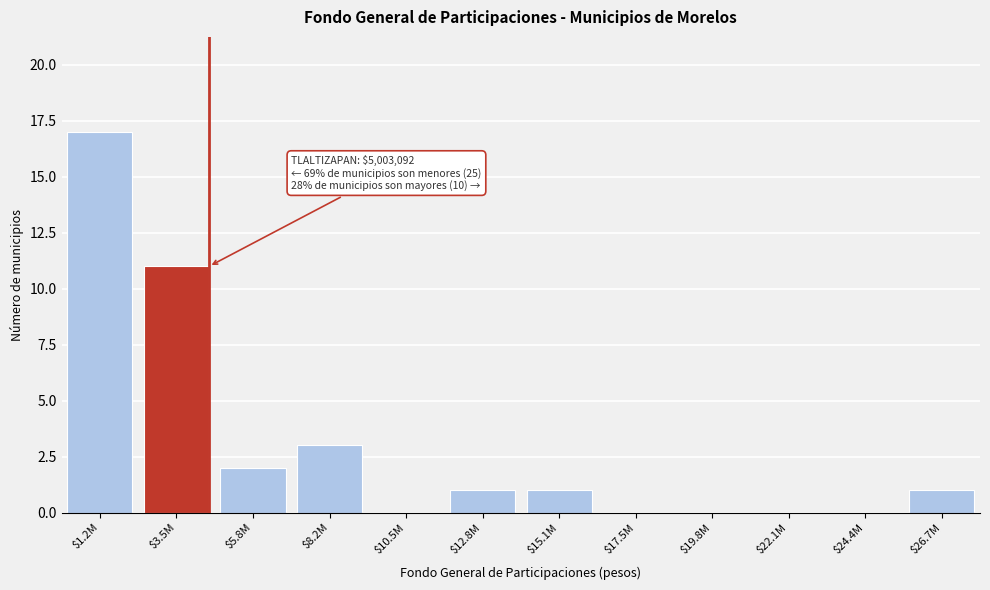

True or false: the data shows 0 at $24.4M.

True